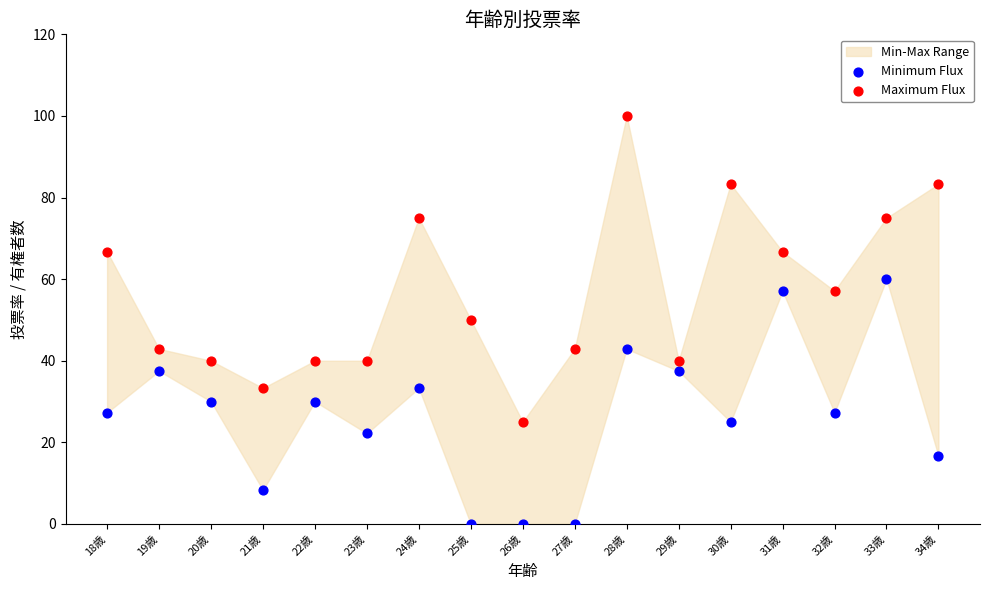

Which series reaches the minimum Y coordinate?

Minimum Flux